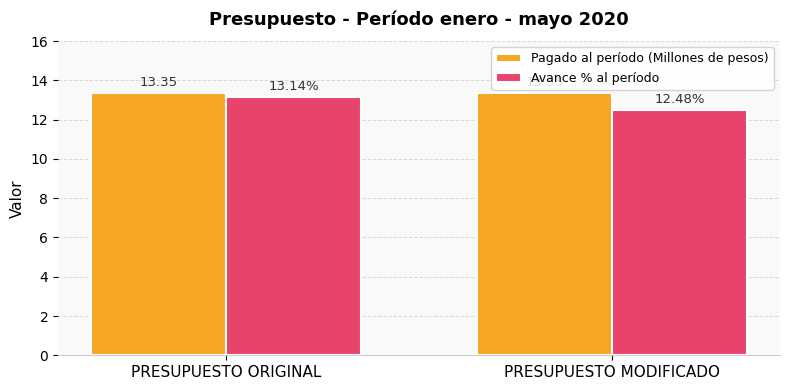

What is the difference between the highest and lowest values at PRESUPUESTO MODIFICADO?

0.9